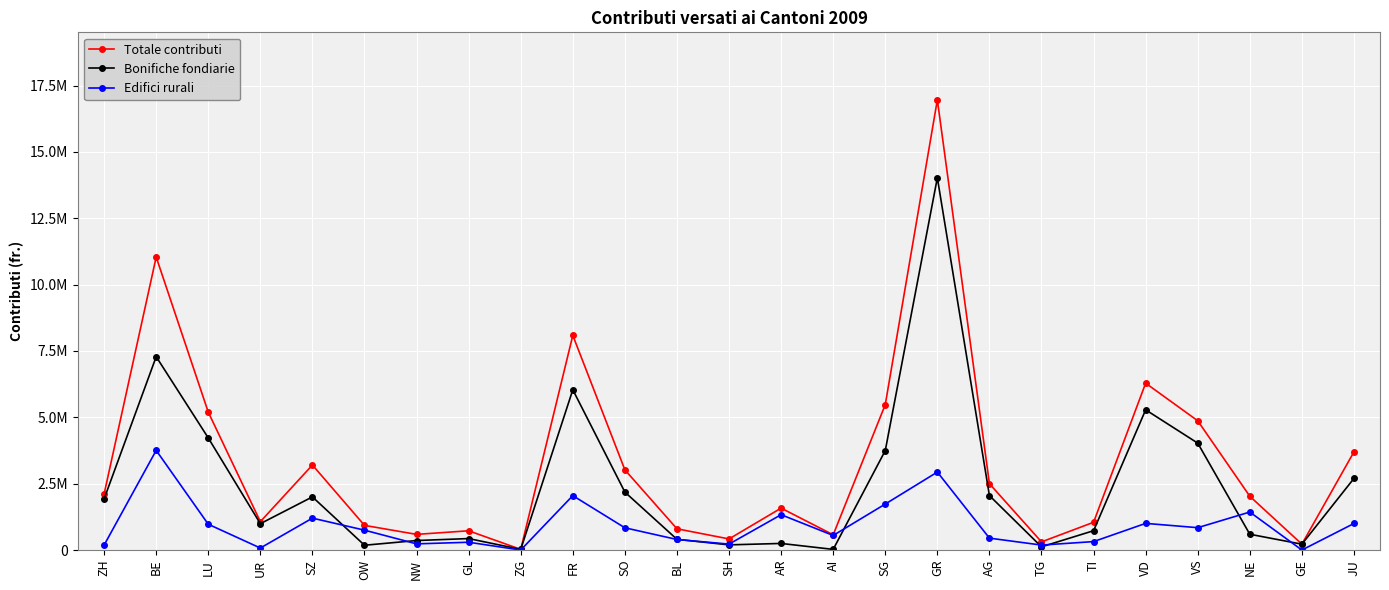

What is the average value of the Totale contributi series?

3309849